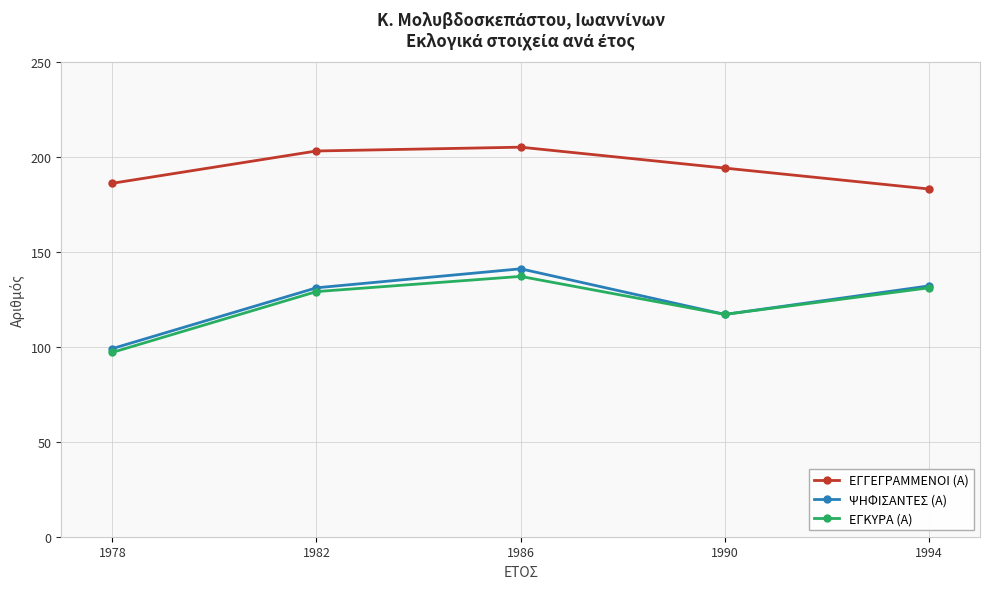

What is the spread (max minus min) of values at 1990?

77